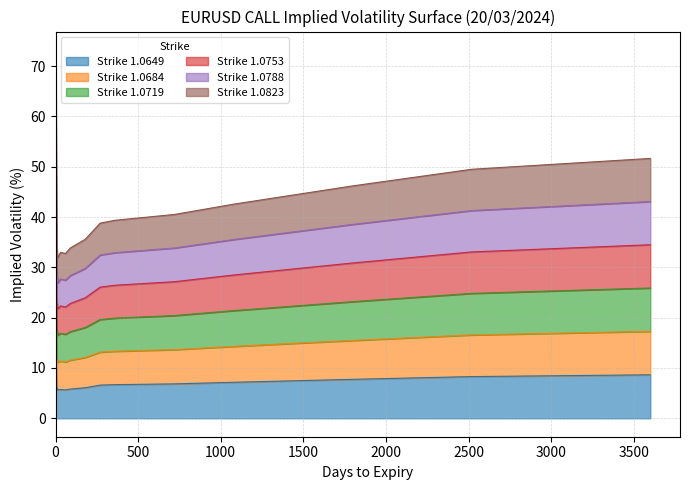

What is the lowest value of the Strike 1.0649 series?

5.6